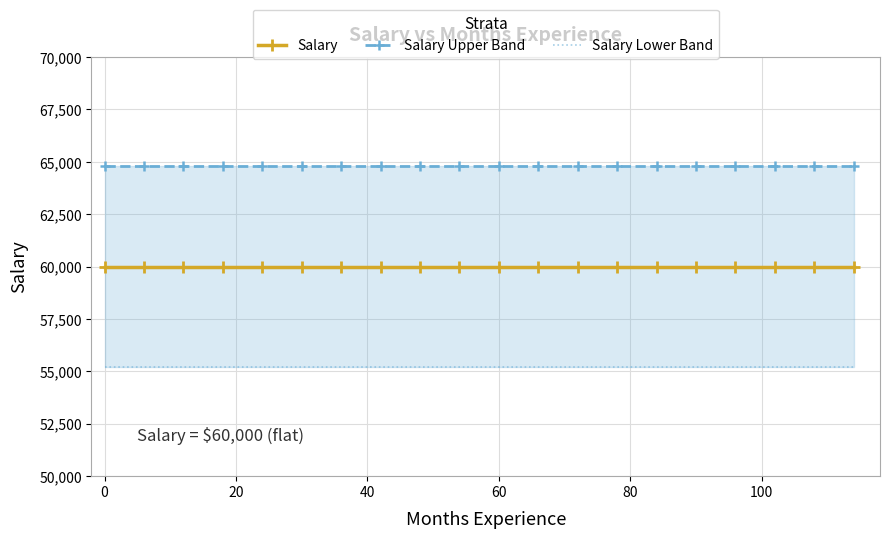

True or false: Salary and Salary Upper Band intersect in this chart.

False